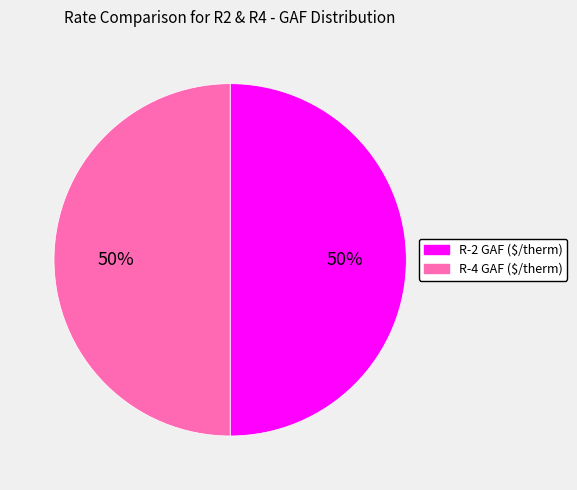

Count the number of slices in the pie.

2